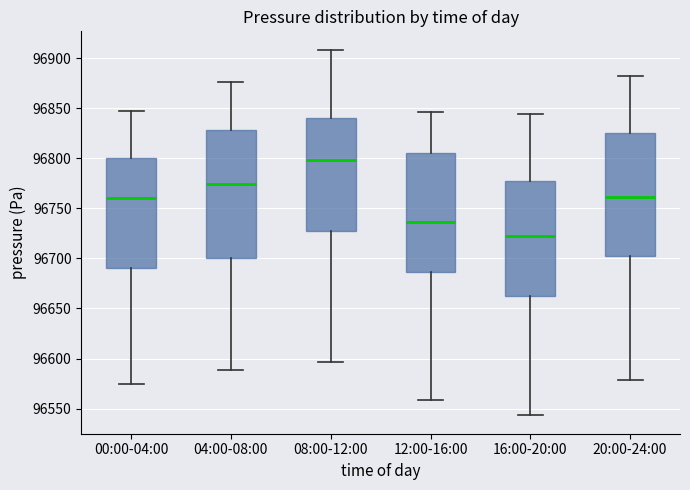

Which box's median line is the lowest?

16:00-20:00